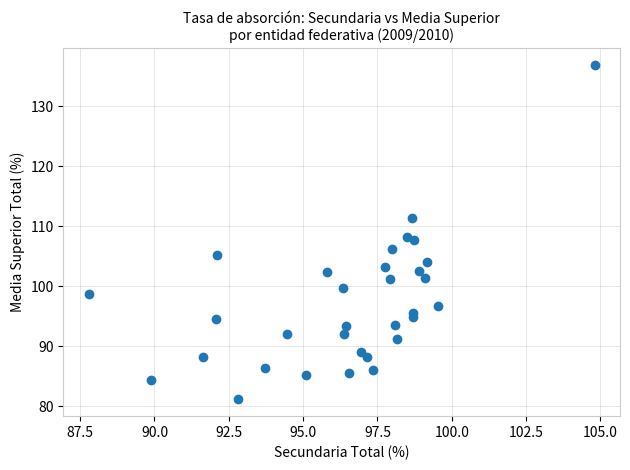

What is the range of Y values (max minus min)?

55.8